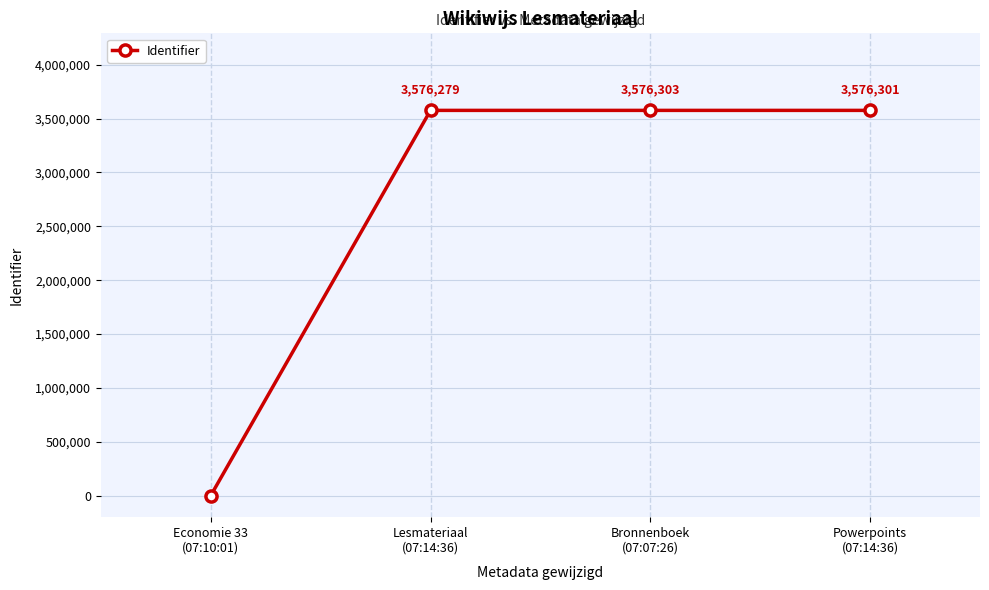

True or false: the data shows 0 at Economie 33
(07:10:01).

True